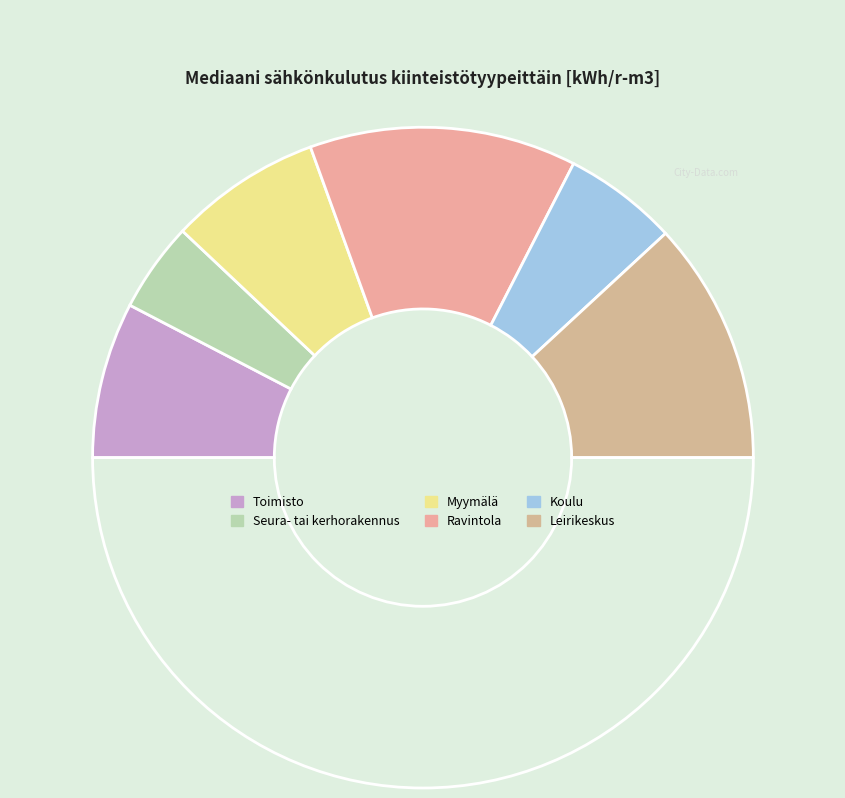

Which category has the smallest portion of the pie?

Seura- tai kerhorakennus